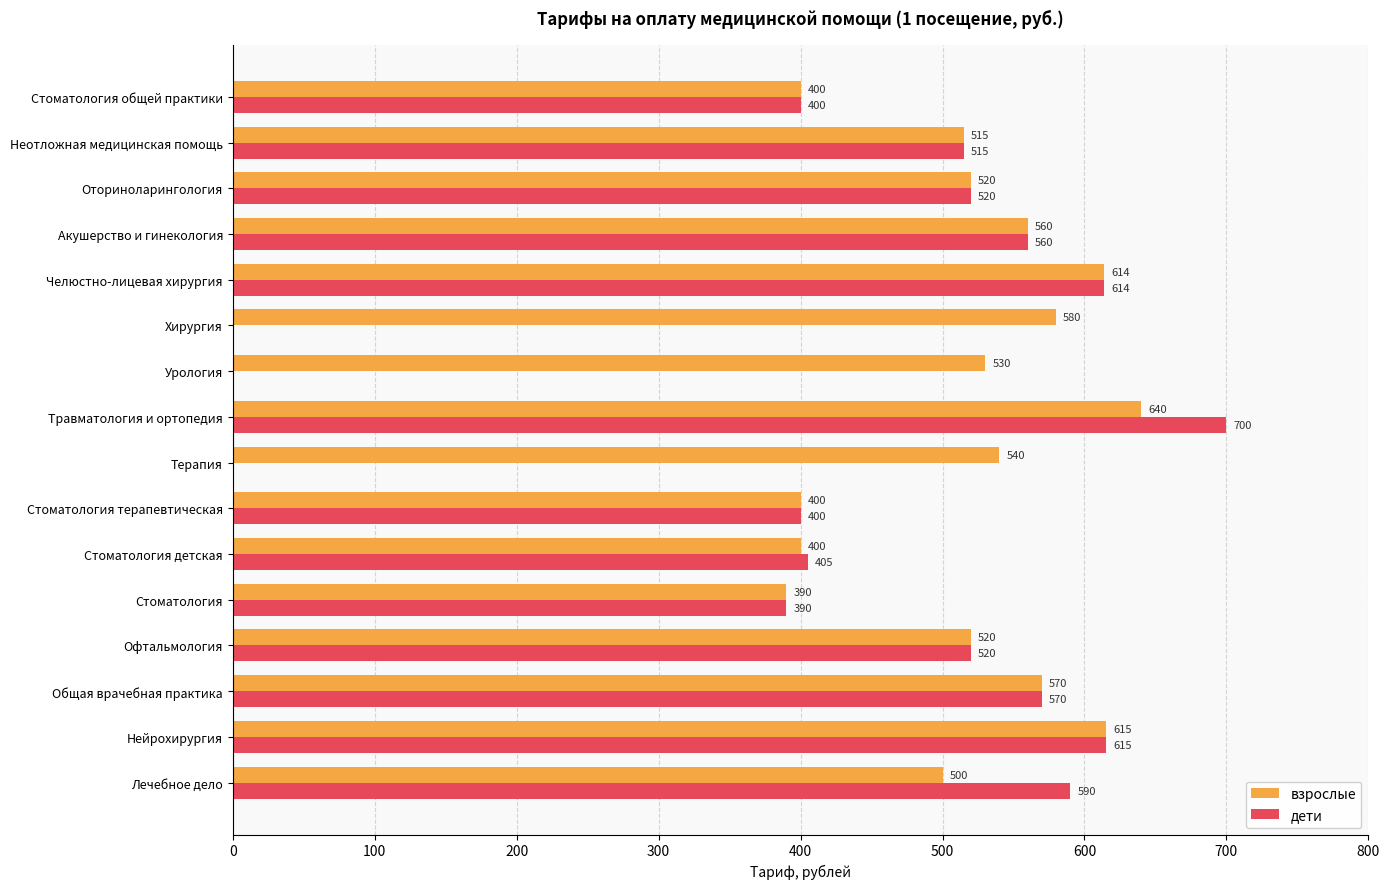

Is it true that дети equals 700 at Травматология и ортопедия?

True